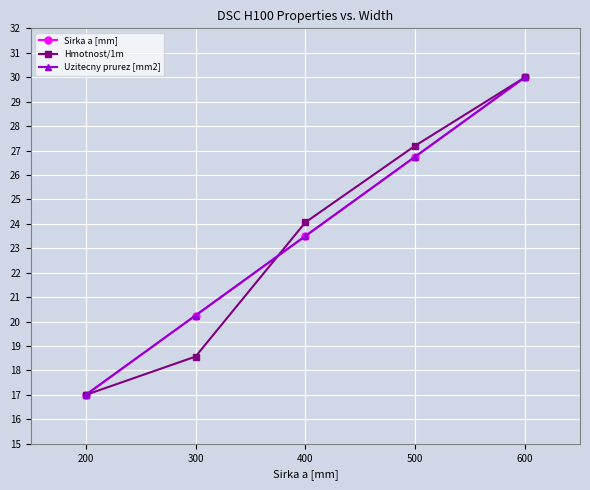

Does the chart have visible grid lines?

Yes